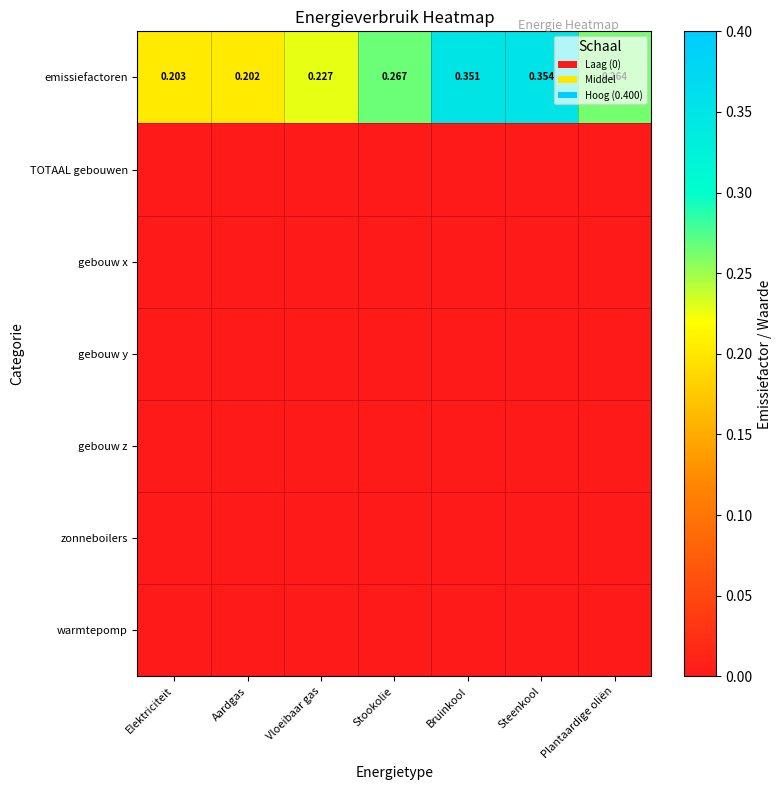

Where is emissiefactoren nearest to the value 0?

Aardgas